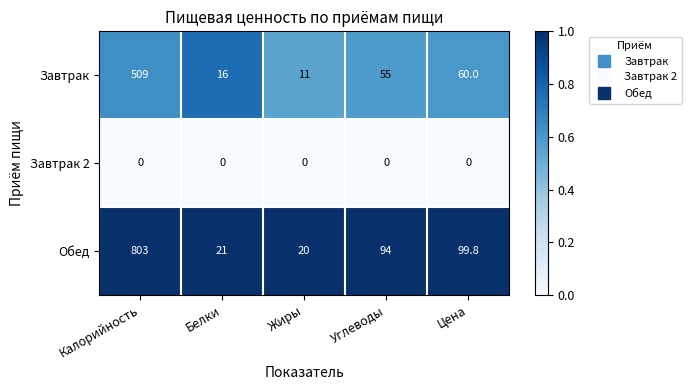

Reading left to right, what are all the values shown in this chart?

Завтрак: 509.0	16.0	11.0	55.0	60.0
Завтрак 2: 0.0	0.0	0.0	0.0	0.0
Обед: 803.0	21.0	20.0	94.0	99.8